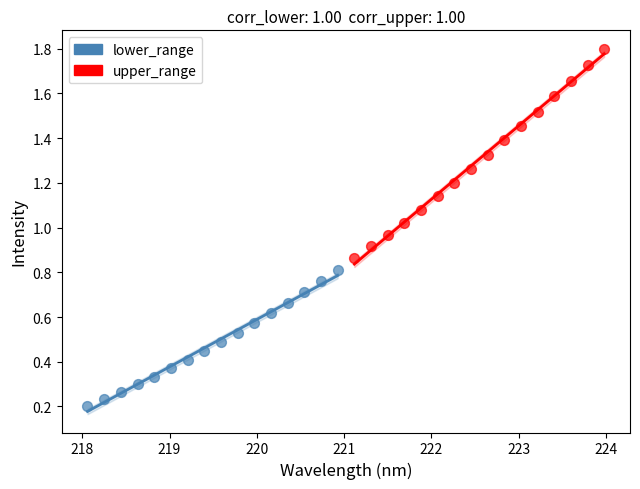

What are all the series names shown in the legend?

lower_range, upper_range